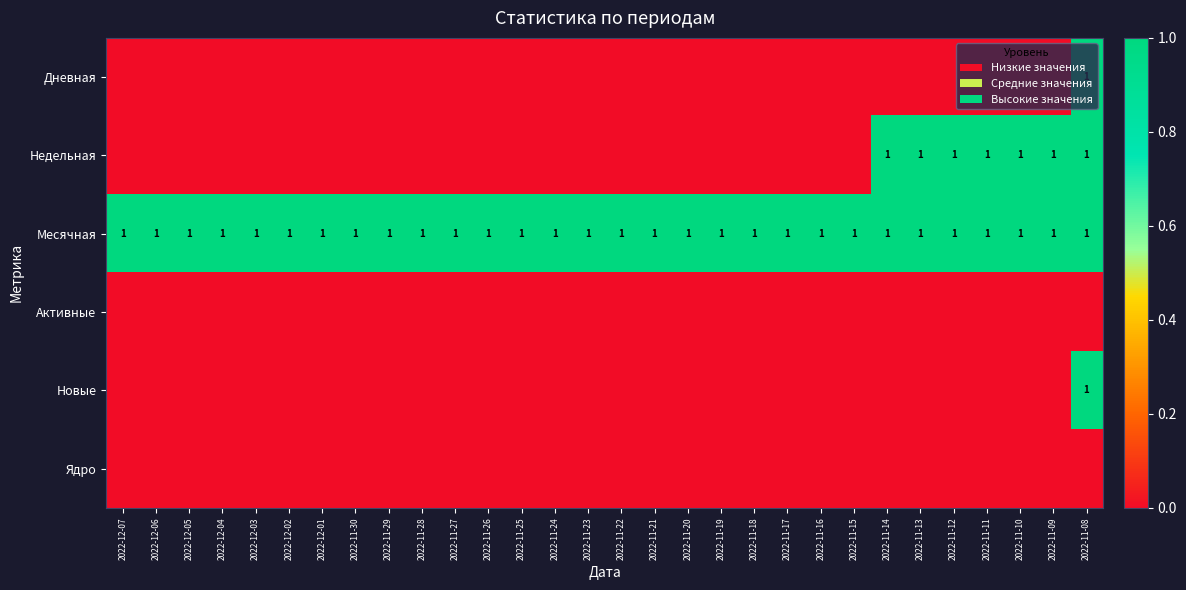

At how many categories does at least one series exceed 0?

30